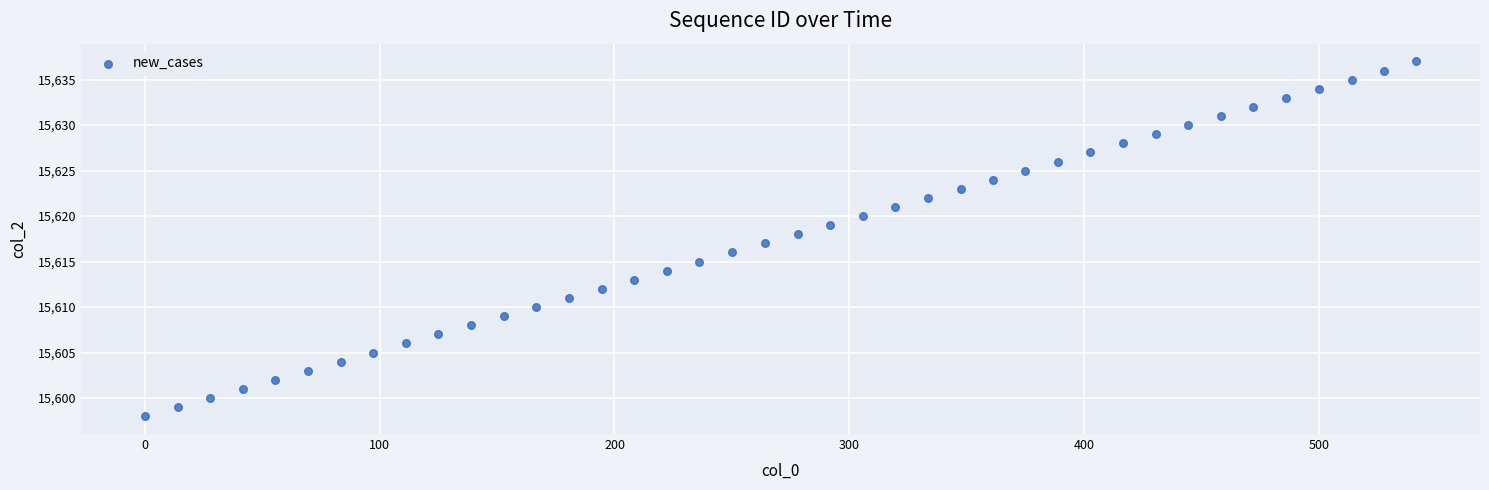

What is the range of Y values (max minus min)?

39